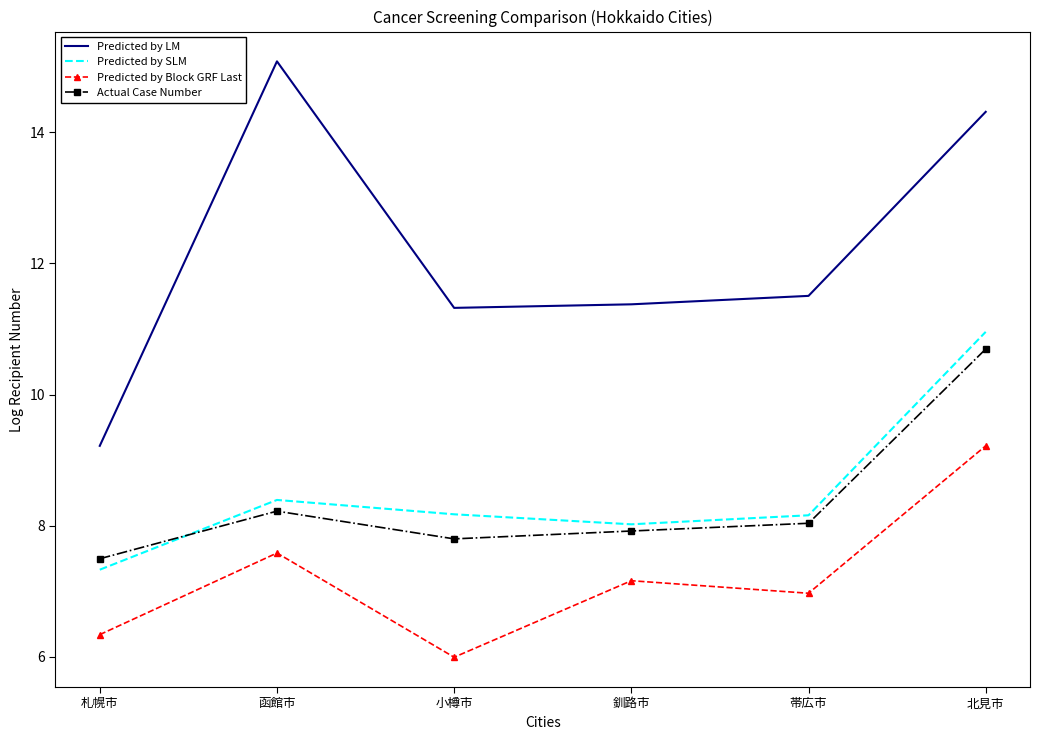

What is the difference between the Actual Case Number values at 帯広市 and 札幌市?

0.5